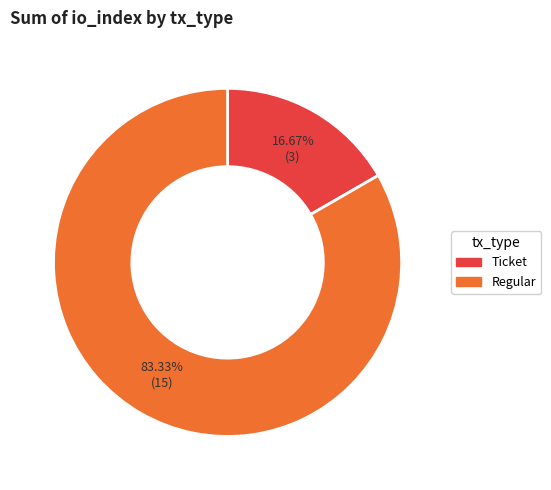

Is there a majority slice in this chart?

Yes